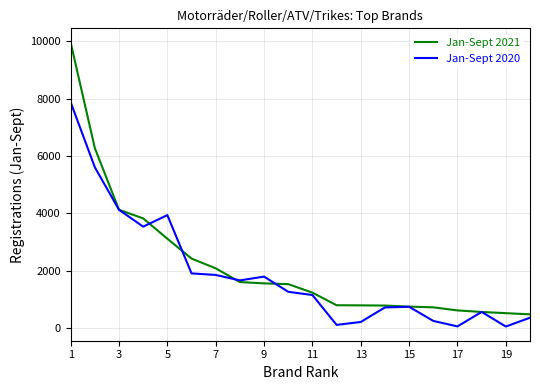

Rank the series by their maximum value, from highest to lowest.

Jan-Sept 2021, Jan-Sept 2020